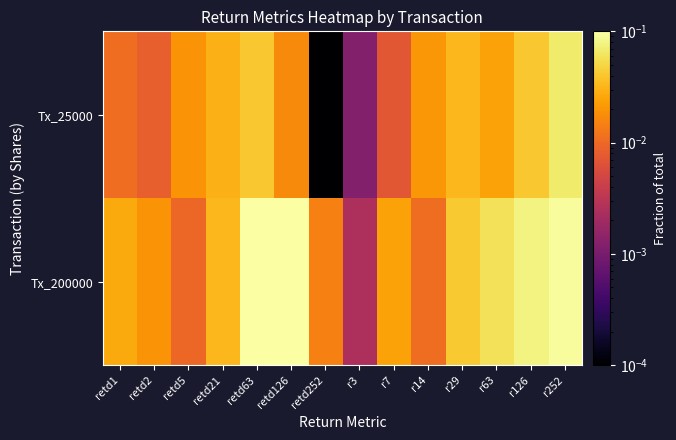

Which category has the highest value across all series?

retd63